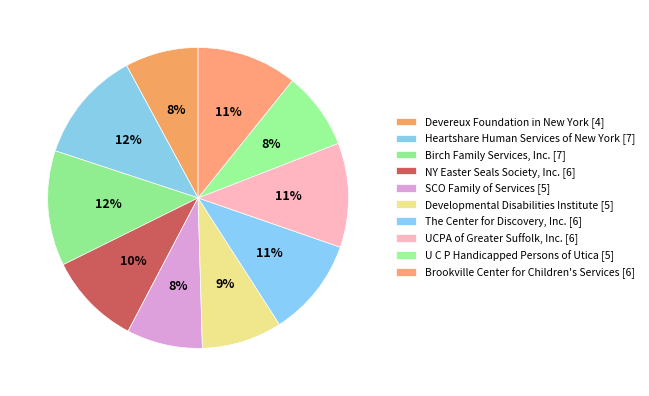

To the nearest percent, what percentage of the pie is NY Easter Seals Society, Inc.?

10%